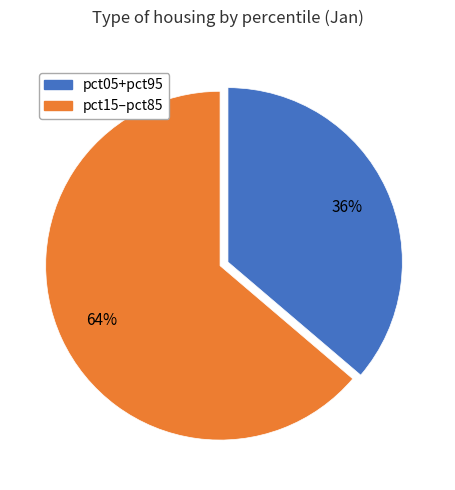

To the nearest percent, what is the average slice percentage?

50%